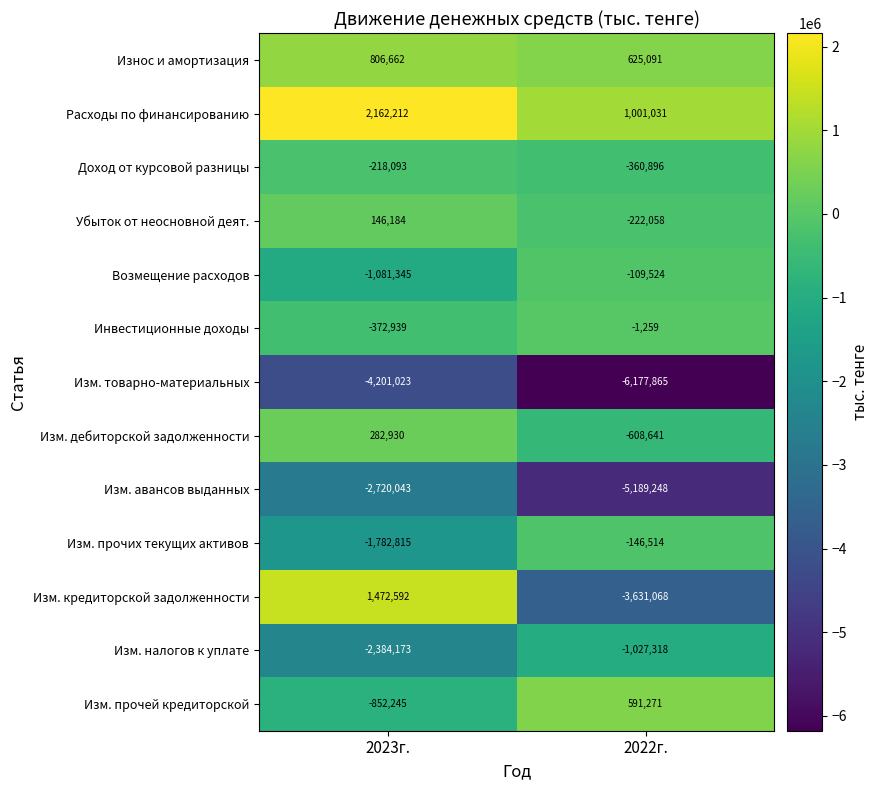

True or false: Возмещение расходов has a value of -1081345 at 2023г..

True